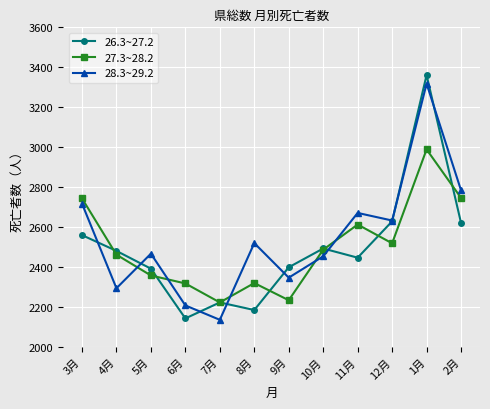

After their last crossing, which series has the higher values: 26.3~27.2 or 27.3~28.2?

27.3~28.2